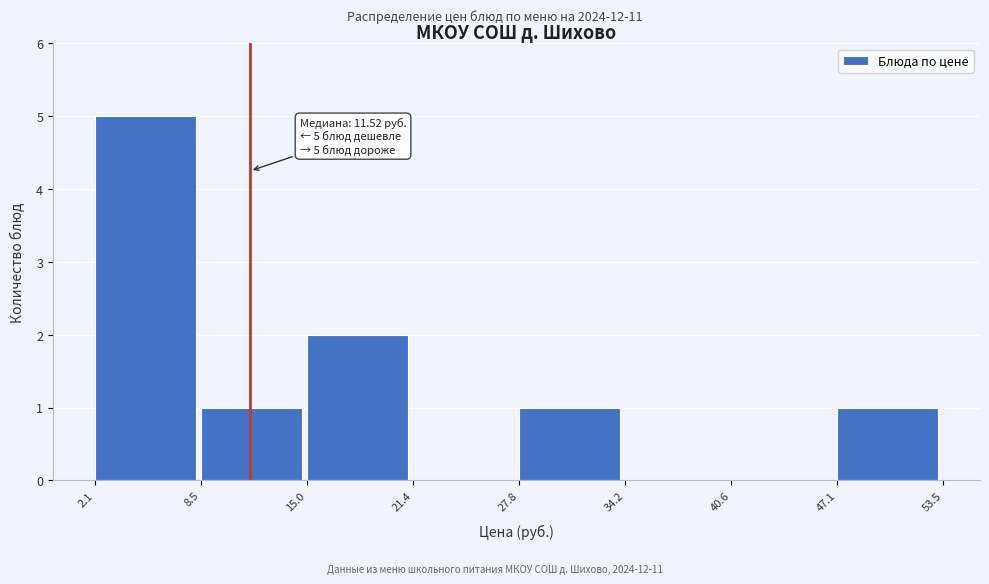

Over which range of the x-axis is the bar tallest?

2.1 to 8.5